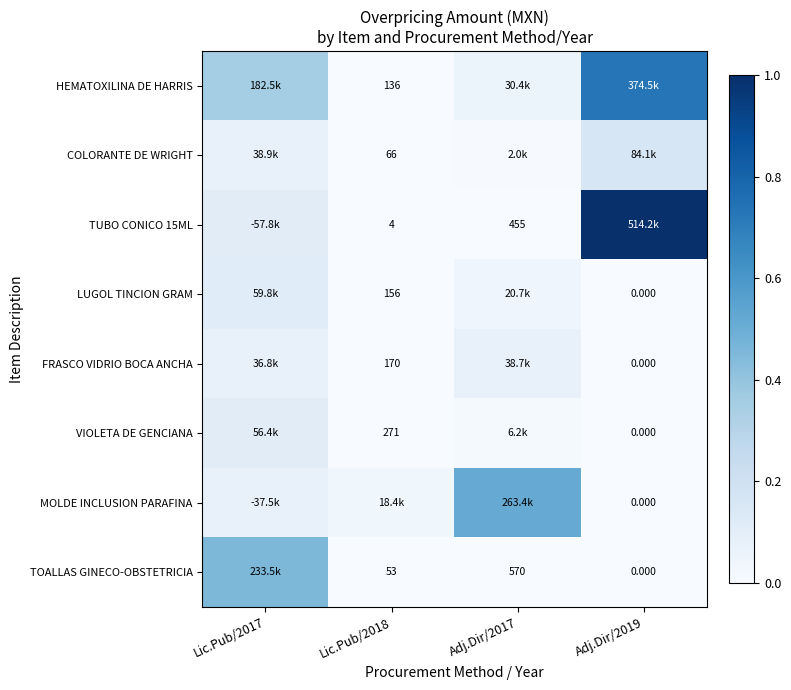

Which series has the widest spread of values?

TUBO CONICO 15ML